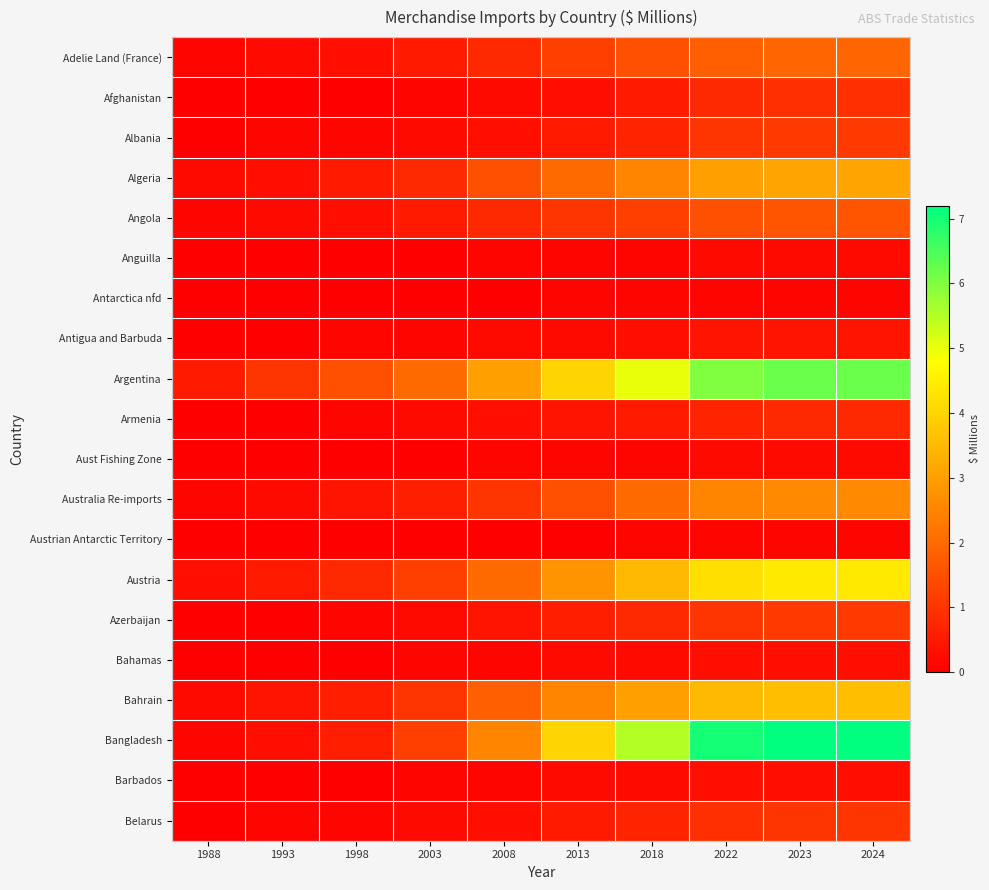

What is the difference between the highest and lowest values at 2003?

2.0